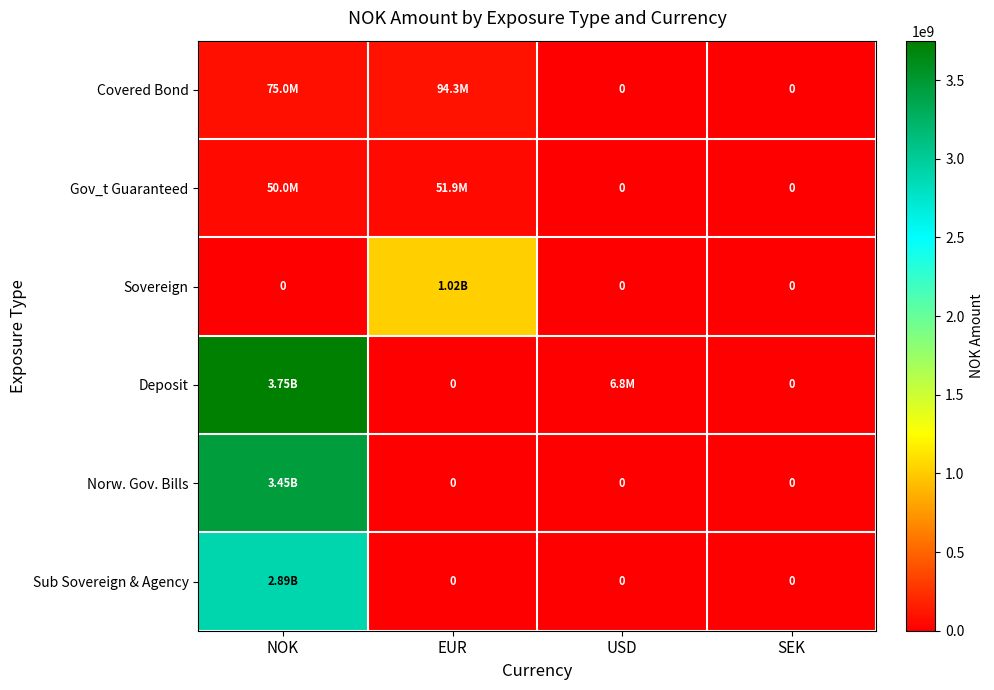

Count the number of data series in this chart.

6